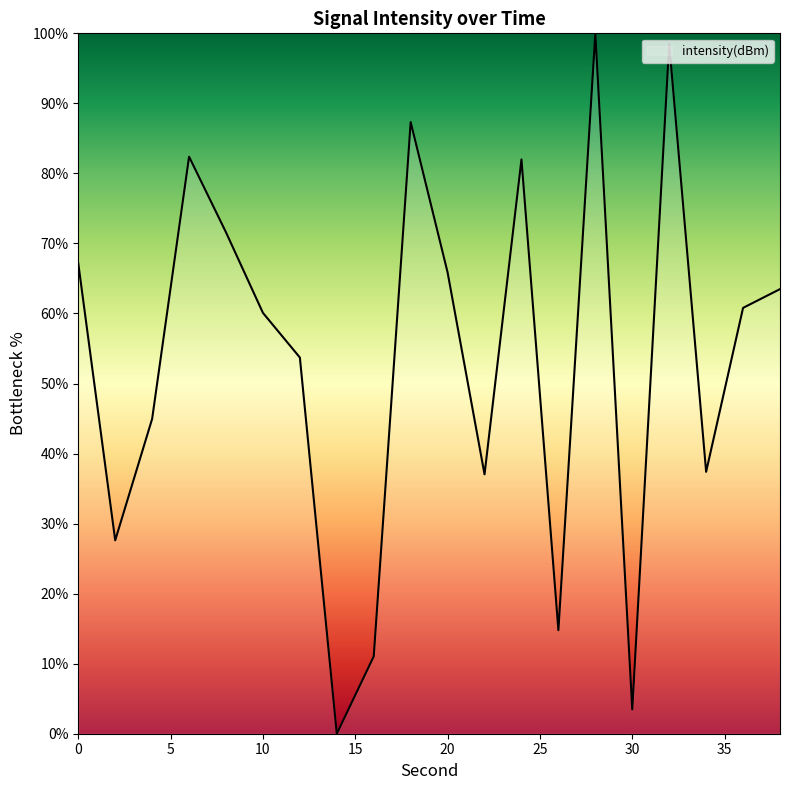

What is the difference between the maximum and minimum values?

100.0